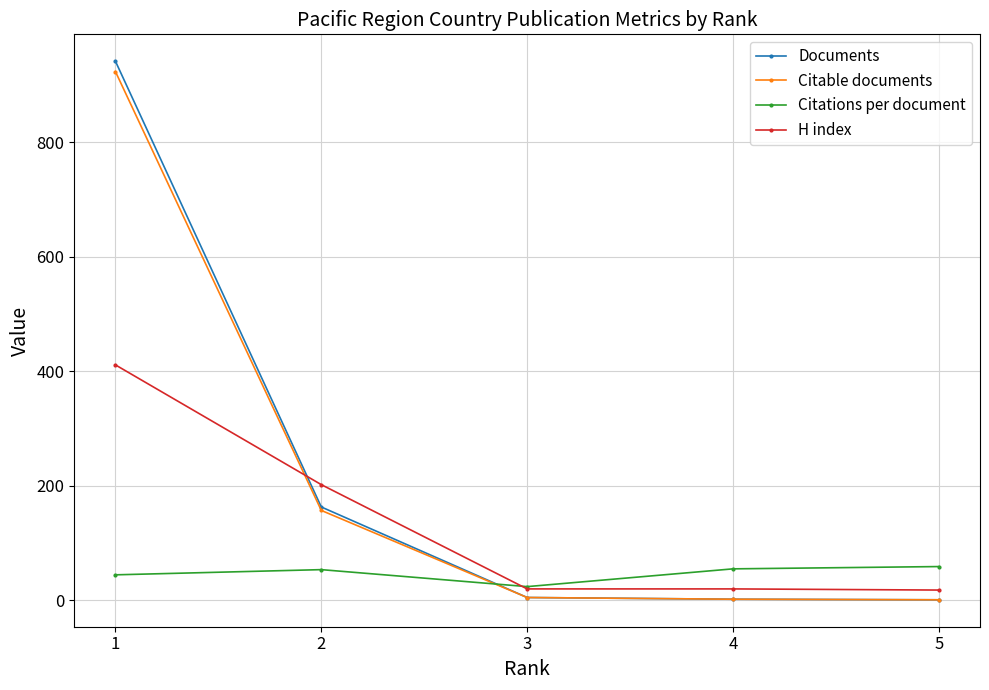

What is the minimum value for Citations per document?

24.0